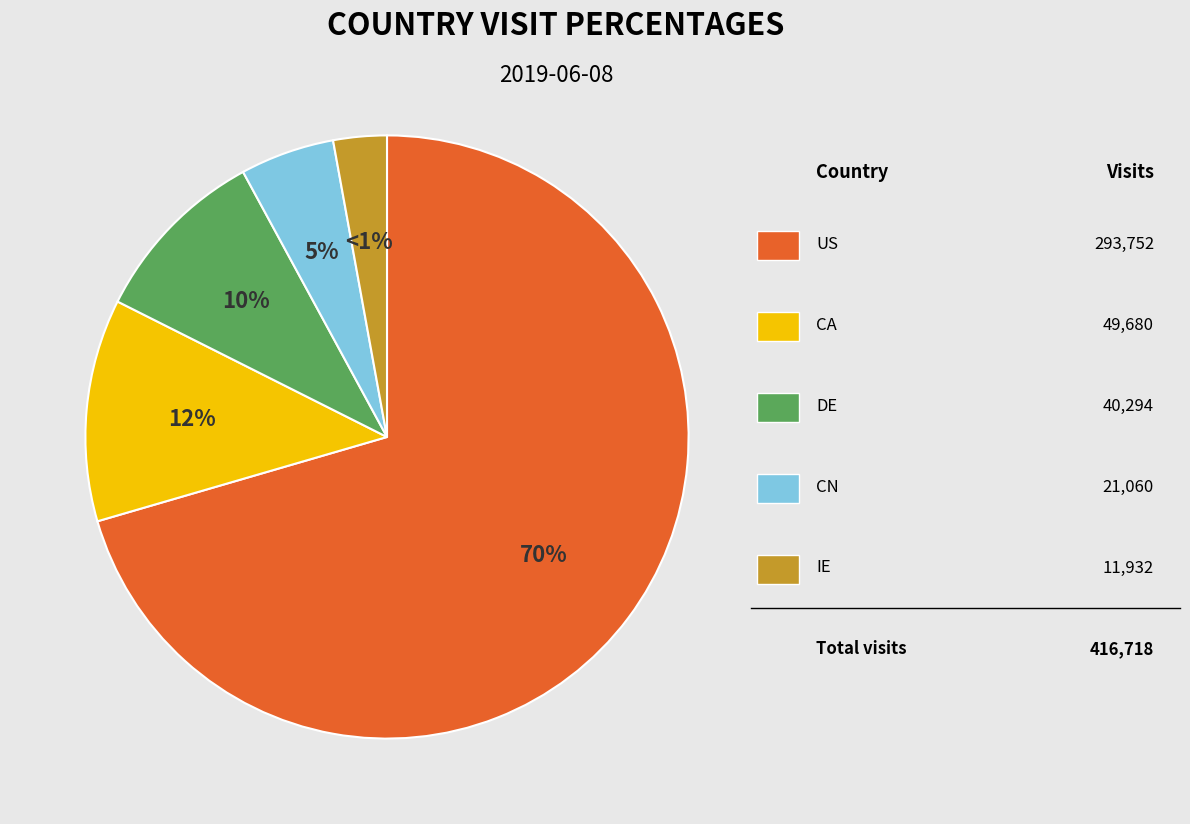

Count the number of slices in the pie.

5